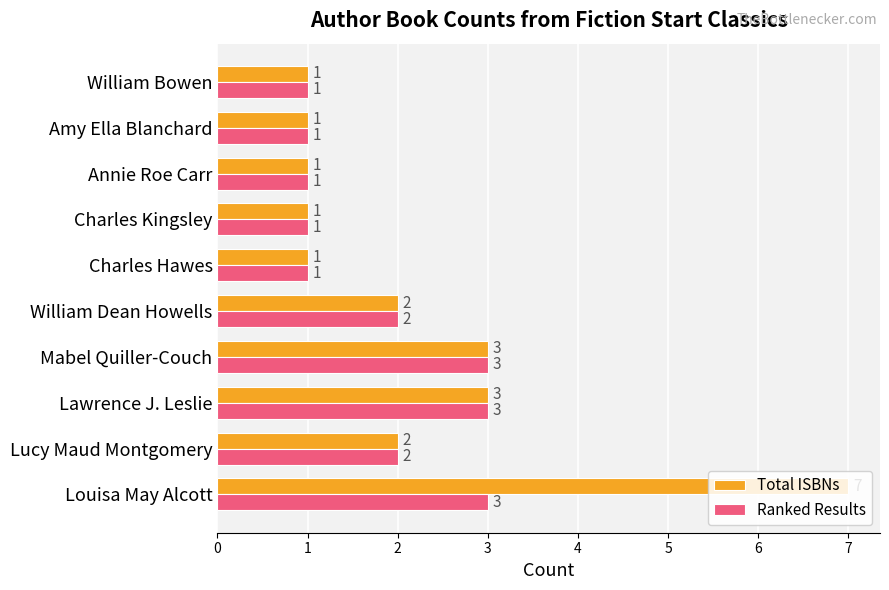

What is the maximum value for Ranked Results?

3